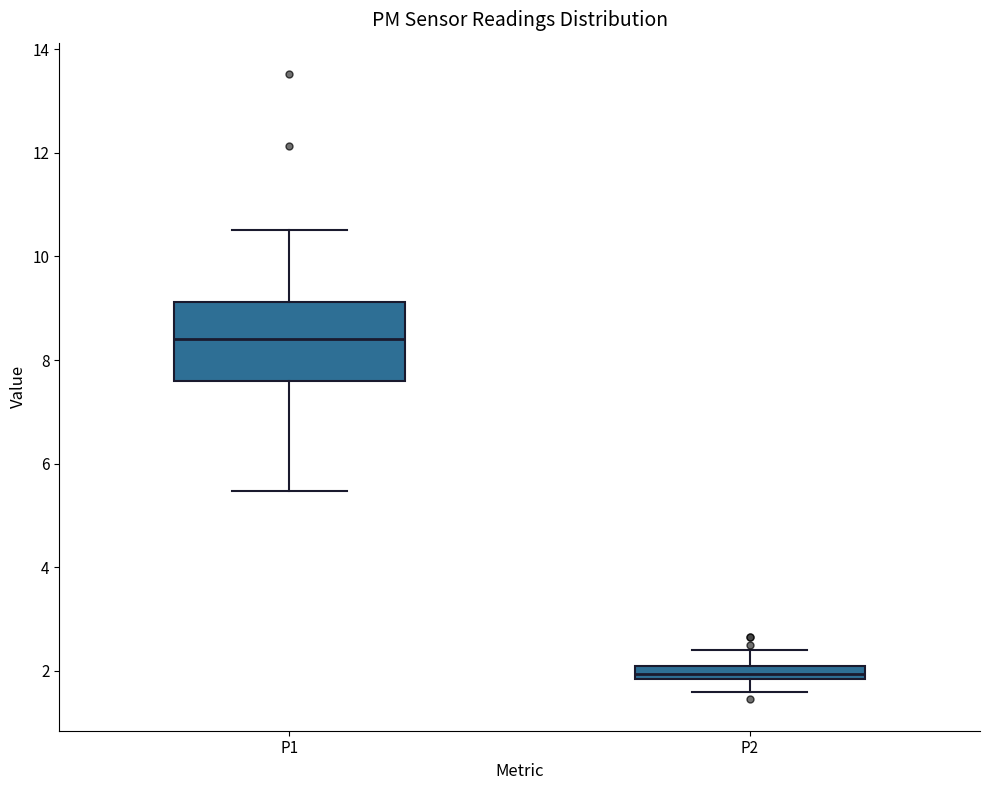

Where does the median line of the box for P1 sit on the y-axis? The values are not printed on the chart, so give them approximately, as read against the axis.

8.4